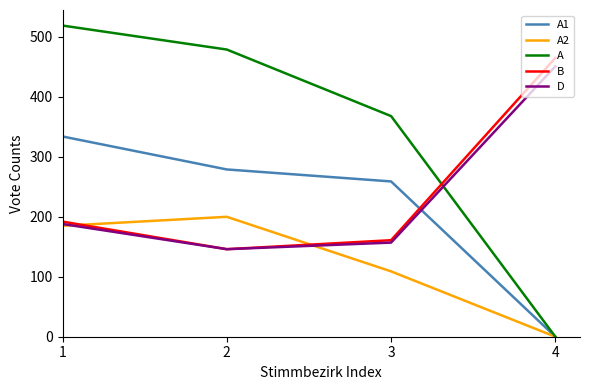

What is the greatest value displayed?

519